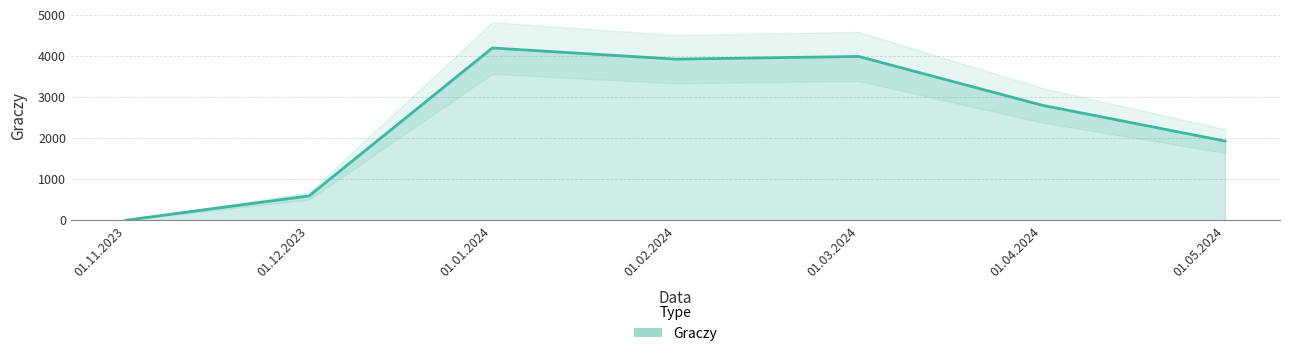

Rank the categories by value from lowest to highest.

01.11.2023, 01.12.2023, 01.05.2024, 01.04.2024, 01.02.2024, 01.03.2024, 01.01.2024